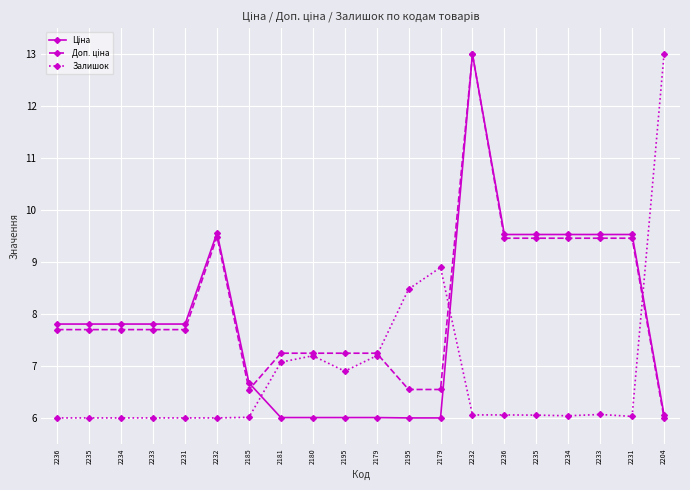

How many interior local valleys does the Залишок series have?

3